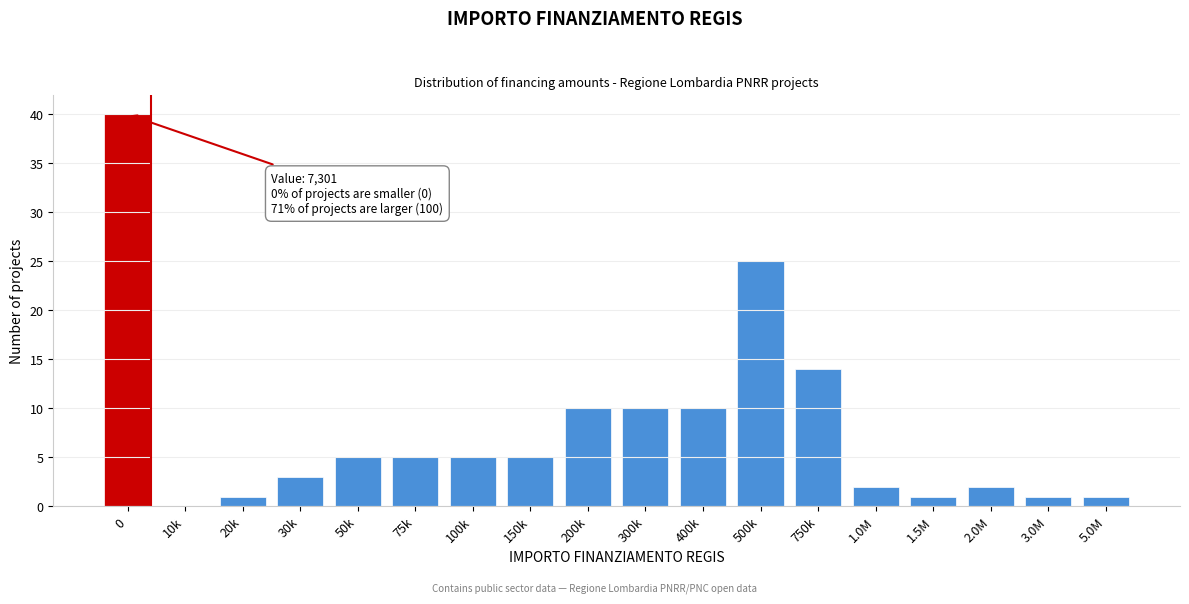

Reading left to right, list all the values displayed in this chart.

0=40	10k=0	20k=1	30k=3	50k=5	75k=5	100k=5	150k=5	200k=10	300k=10	400k=10	500k=25	750k=14	1.0M=2	1.5M=1	2.0M=2	3.0M=1	5.0M=1